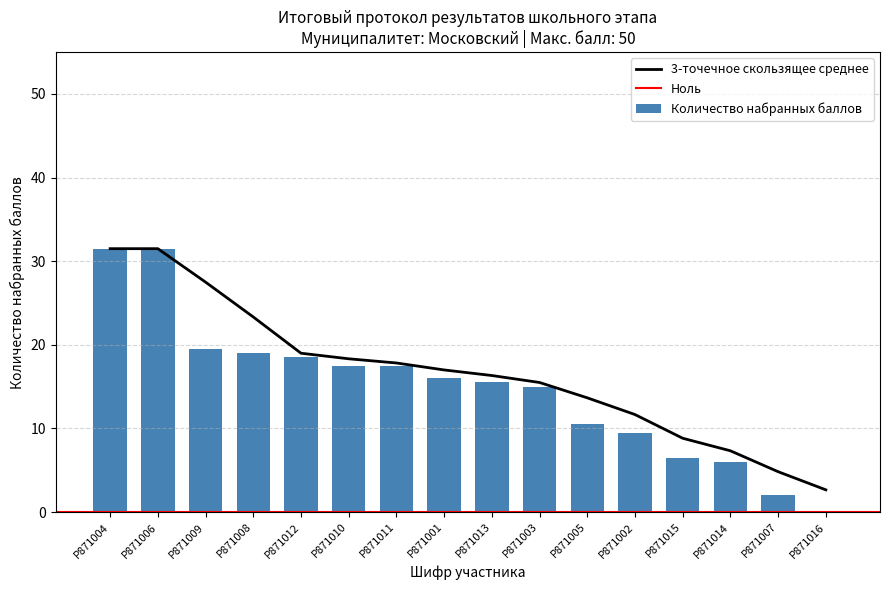

Does the chart contain any negative values?

No